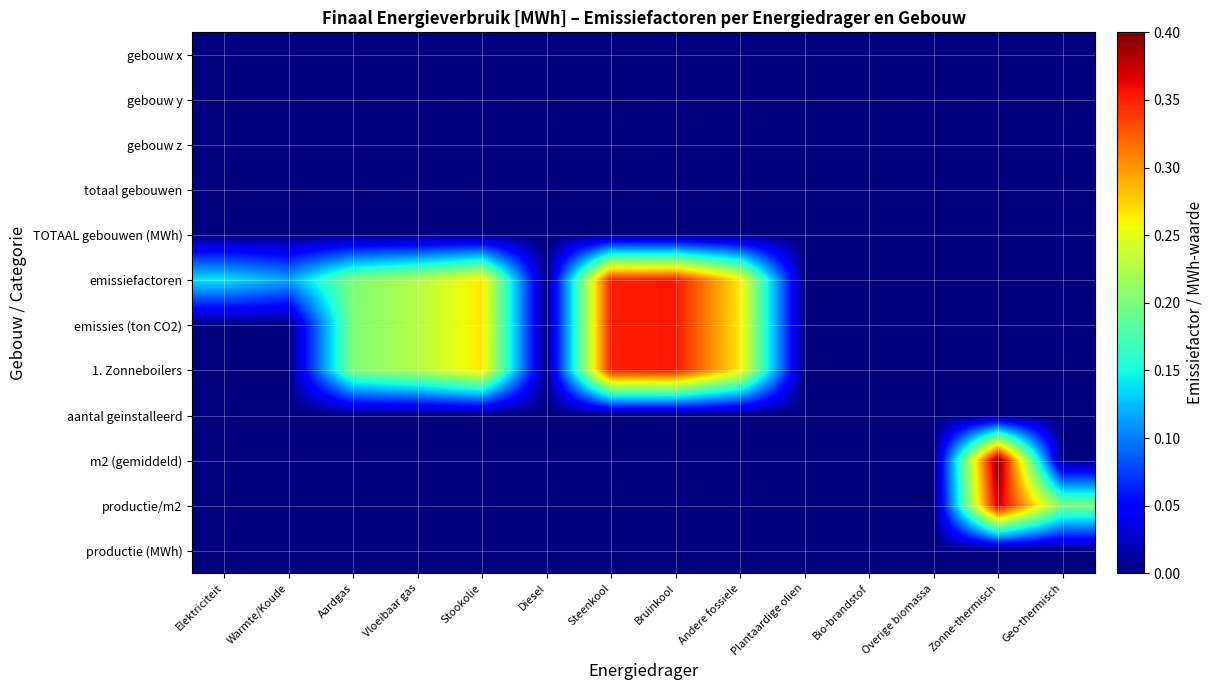

Reading left to right, list all the values displayed in this chart.

gebouw x: Elektriciteit=0.0	Warmte/Koude=0.0	Aardgas=0.0	Vloeibaar gas=0.0	Stookolie=0.0	Diesel=0.0	Steenkool=0.0	Bruinkool=0.0	Andere fossiele=0.0	Plantaardige olien=0.0	Bio-brandstof=0.0	Overige biomassa=0.0	Zonne-thermisch=0.0	Geo-thermisch=0.0
gebouw y: Elektriciteit=0.0	Warmte/Koude=0.0	Aardgas=0.0	Vloeibaar gas=0.0	Stookolie=0.0	Diesel=0.0	Steenkool=0.0	Bruinkool=0.0	Andere fossiele=0.0	Plantaardige olien=0.0	Bio-brandstof=0.0	Overige biomassa=0.0	Zonne-thermisch=0.0	Geo-thermisch=0.0
gebouw z: Elektriciteit=0.0	Warmte/Koude=0.0	Aardgas=0.0	Vloeibaar gas=0.0	Stookolie=0.0	Diesel=0.0	Steenkool=0.0	Bruinkool=0.0	Andere fossiele=0.0	Plantaardige olien=0.0	Bio-brandstof=0.0	Overige biomassa=0.0	Zonne-thermisch=0.0	Geo-thermisch=0.0
totaal gebouwen: Elektriciteit=0.0	Warmte/Koude=0.0	Aardgas=0.0	Vloeibaar gas=0.0	Stookolie=0.0	Diesel=0.0	Steenkool=0.0	Bruinkool=0.0	Andere fossiele=0.0	Plantaardige olien=0.0	Bio-brandstof=0.0	Overige biomassa=0.0	Zonne-thermisch=0.0	Geo-thermisch=0.0
TOTAAL gebouwen (MWh): Elektriciteit=0.0	Warmte/Koude=0.0	Aardgas=0.0	Vloeibaar gas=0.0	Stookolie=0.0	Diesel=0.0	Steenkool=0.0	Bruinkool=0.0	Andere fossiele=0.0	Plantaardige olien=0.0	Bio-brandstof=0.0	Overige biomassa=0.0	Zonne-thermisch=0.0	Geo-thermisch=0.0
emissiefactoren: Elektriciteit=0.1	Warmte/Koude=0.1	Aardgas=0.2	Vloeibaar gas=0.2	Stookolie=0.3	Diesel=0.0	Steenkool=0.4	Bruinkool=0.4	Andere fossiele=0.3	Plantaardige olien=0.0	Bio-brandstof=0.0	Overige biomassa=0.0	Zonne-thermisch=0.0	Geo-thermisch=0.0
emissies (ton CO2): Elektriciteit=0.0	Warmte/Koude=0.0	Aardgas=0.2	Vloeibaar gas=0.2	Stookolie=0.3	Diesel=0.0	Steenkool=0.4	Bruinkool=0.4	Andere fossiele=0.3	Plantaardige olien=0.0	Bio-brandstof=0.0	Overige biomassa=0.0	Zonne-thermisch=0.0	Geo-thermisch=0.0
1. Zonneboilers: Elektriciteit=0.0	Warmte/Koude=0.0	Aardgas=0.2	Vloeibaar gas=0.2	Stookolie=0.3	Diesel=0.0	Steenkool=0.4	Bruinkool=0.4	Andere fossiele=0.3	Plantaardige olien=0.0	Bio-brandstof=0.0	Overige biomassa=0.0	Zonne-thermisch=0.0	Geo-thermisch=0.0
aantal geinstalleerd: Elektriciteit=0.0	Warmte/Koude=0.0	Aardgas=0.0	Vloeibaar gas=0.0	Stookolie=0.0	Diesel=0.0	Steenkool=0.0	Bruinkool=0.0	Andere fossiele=0.0	Plantaardige olien=0.0	Bio-brandstof=0.0	Overige biomassa=0.0	Zonne-thermisch=0.0	Geo-thermisch=0.0
m2 (gemiddeld): Elektriciteit=0.0	Warmte/Koude=0.0	Aardgas=0.0	Vloeibaar gas=0.0	Stookolie=0.0	Diesel=0.0	Steenkool=0.0	Bruinkool=0.0	Andere fossiele=0.0	Plantaardige olien=0.0	Bio-brandstof=0.0	Overige biomassa=0.0	Zonne-thermisch=0.4	Geo-thermisch=0.0
productie/m2: Elektriciteit=0.0	Warmte/Koude=0.0	Aardgas=0.0	Vloeibaar gas=0.0	Stookolie=0.0	Diesel=0.0	Steenkool=0.0	Bruinkool=0.0	Andere fossiele=0.0	Plantaardige olien=0.0	Bio-brandstof=0.0	Overige biomassa=0.0	Zonne-thermisch=0.4	Geo-thermisch=0.2
productie (MWh): Elektriciteit=0.0	Warmte/Koude=0.0	Aardgas=0.0	Vloeibaar gas=0.0	Stookolie=0.0	Diesel=0.0	Steenkool=0.0	Bruinkool=0.0	Andere fossiele=0.0	Plantaardige olien=0.0	Bio-brandstof=0.0	Overige biomassa=0.0	Zonne-thermisch=0.0	Geo-thermisch=0.0